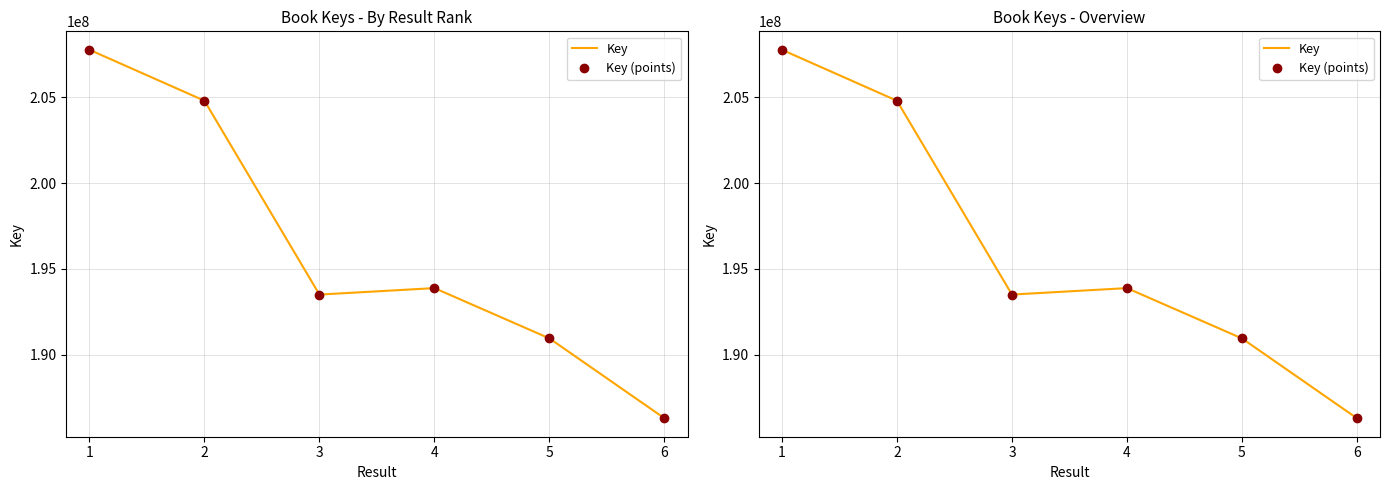

True or false: Key (points) and Key intersect in this chart.

False